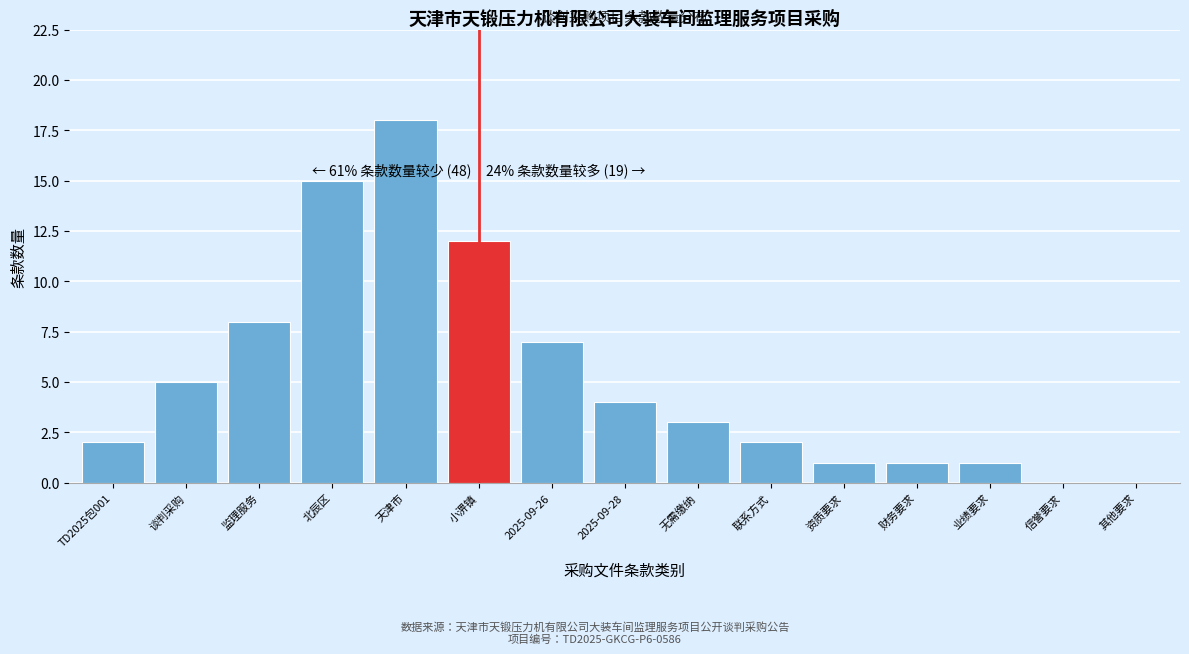

Reading right to left, transcribe all the data shown in this chart.

其他要求=0	信誉要求=0	业绩要求=1	财务要求=1	资质要求=1	联系方式=2	无需缴纳=3	2025-09-28=4	2025-09-26=7	小淠镇=12	天津市=18	北辰区=15	监理服务=8	谈判采购=5	TD2025包001=2